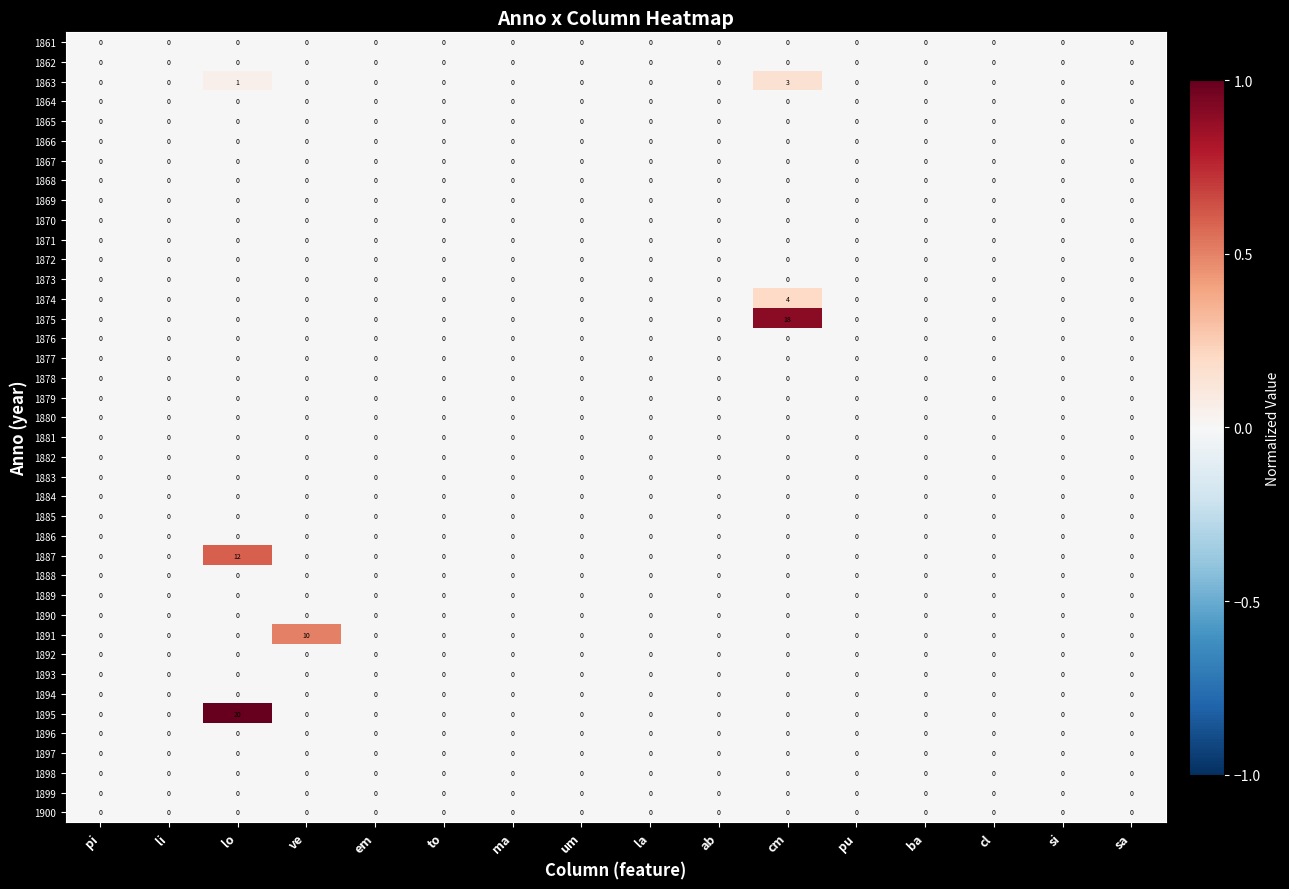

At how many categories does at least one series exceed 7?

3